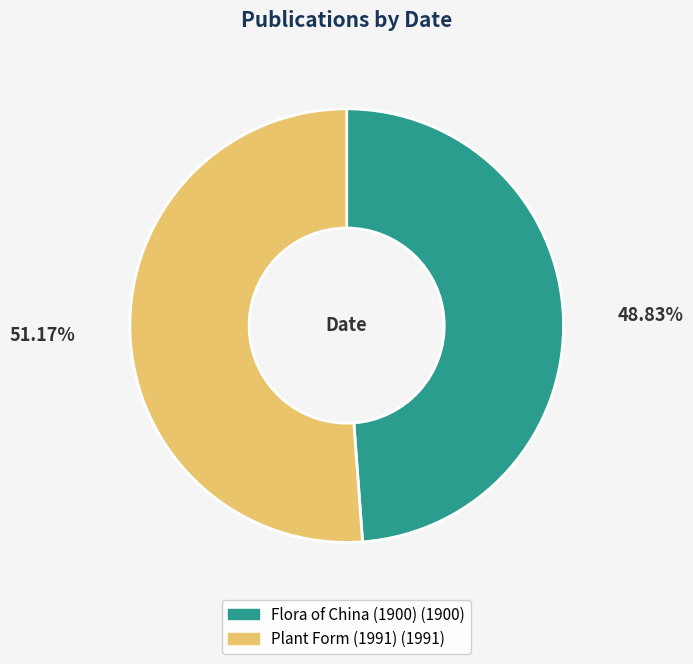

To the nearest percent, what is the difference between the largest and smallest slice percentages?

2%